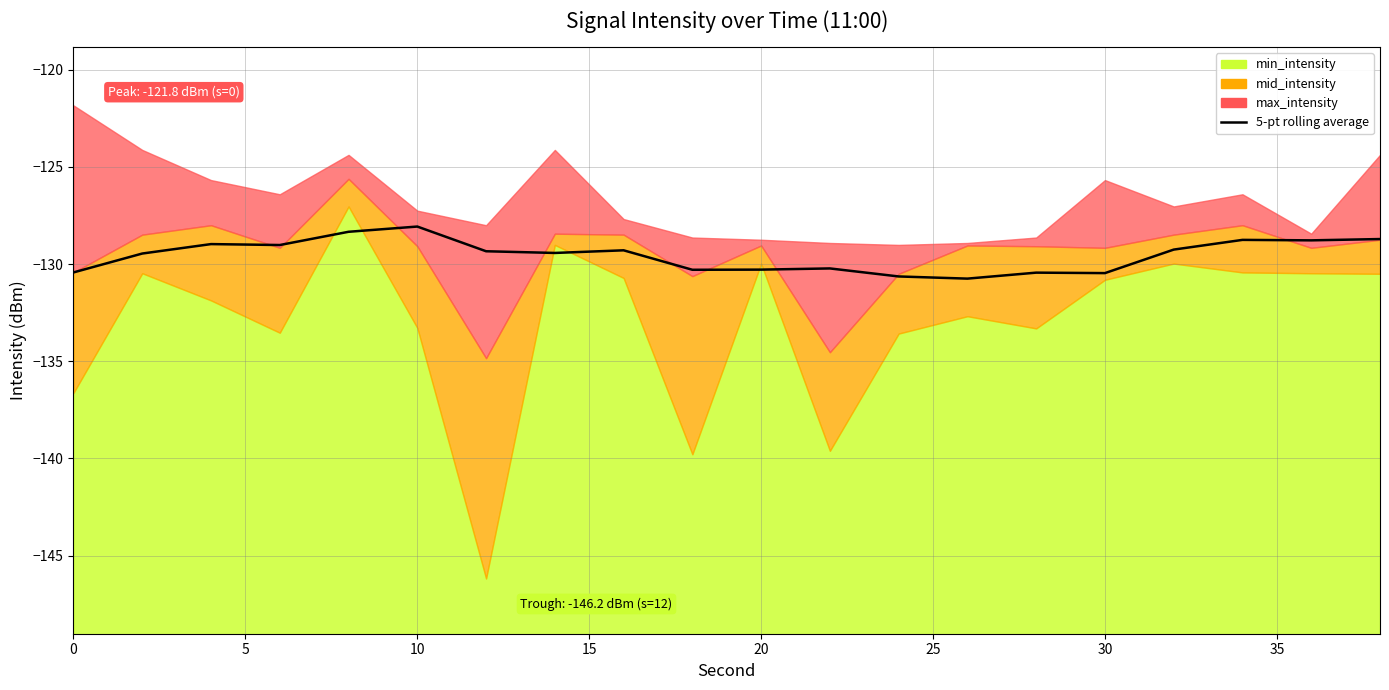

Reading left to right, what are all the values shown in this chart?

-130.4	-129.5	-129.0	-129.0	-128.3	-128.1	-129.3	-129.4	-129.3	-130.3	-130.3	-130.2	-130.6	-130.8	-130.4	-130.5	-129.3	-128.8	-128.8	-128.7